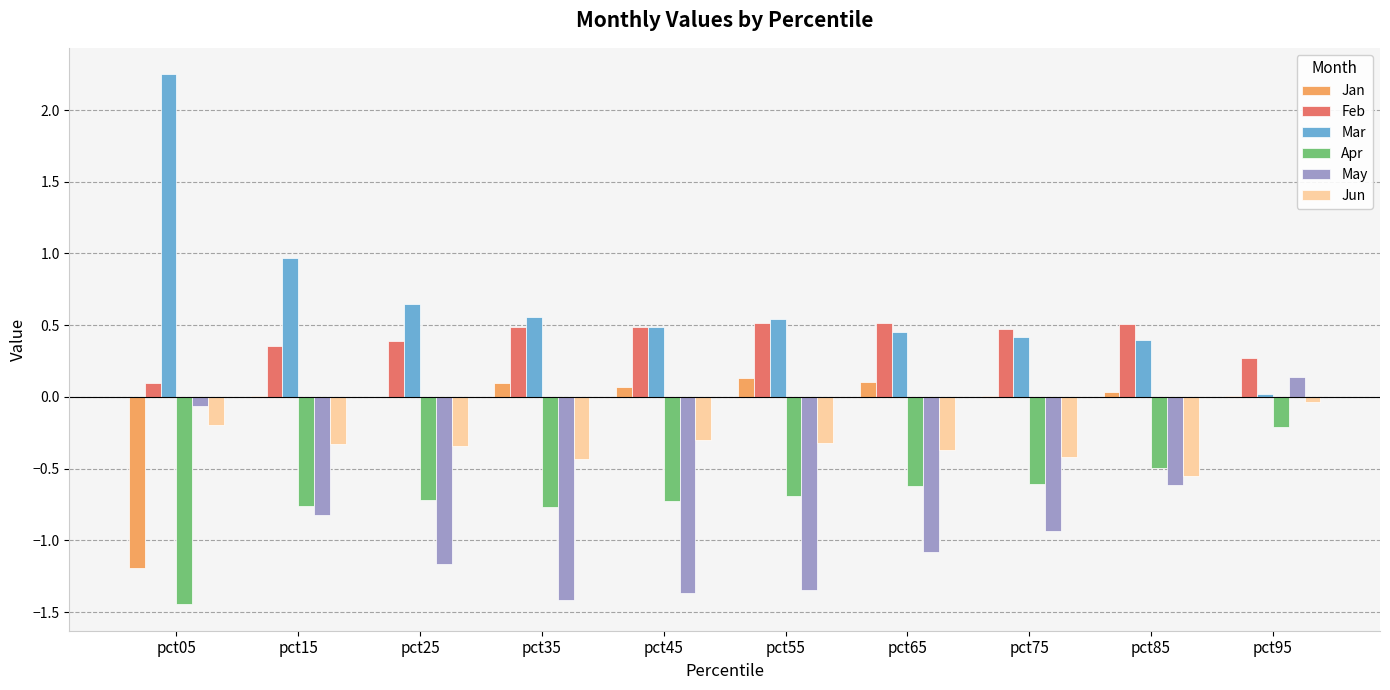

What is the approximate value of Jun at pct35?

-0.4